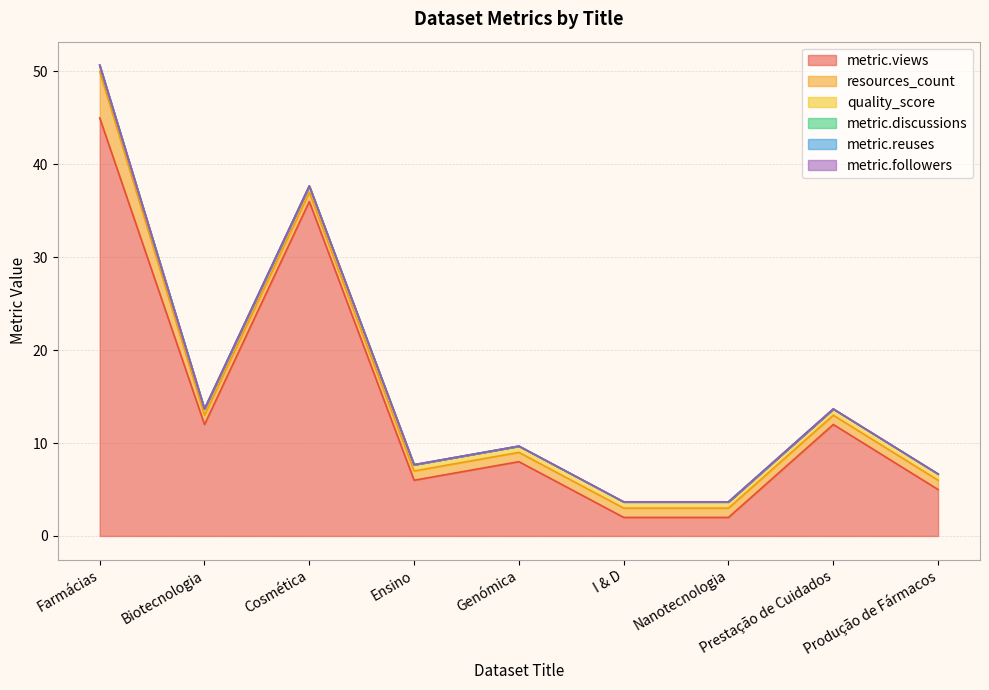

Is it true that metric.discussions equals 0.0 at Prestação de Cuidados?

True